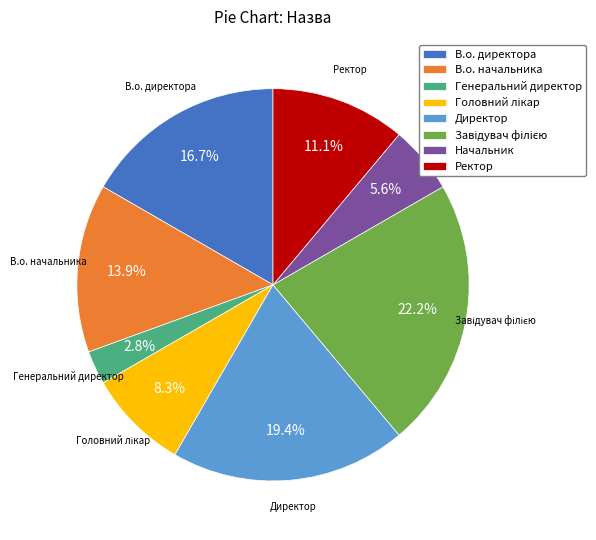

True or false: Начальник accounts for 18% of the total.

False